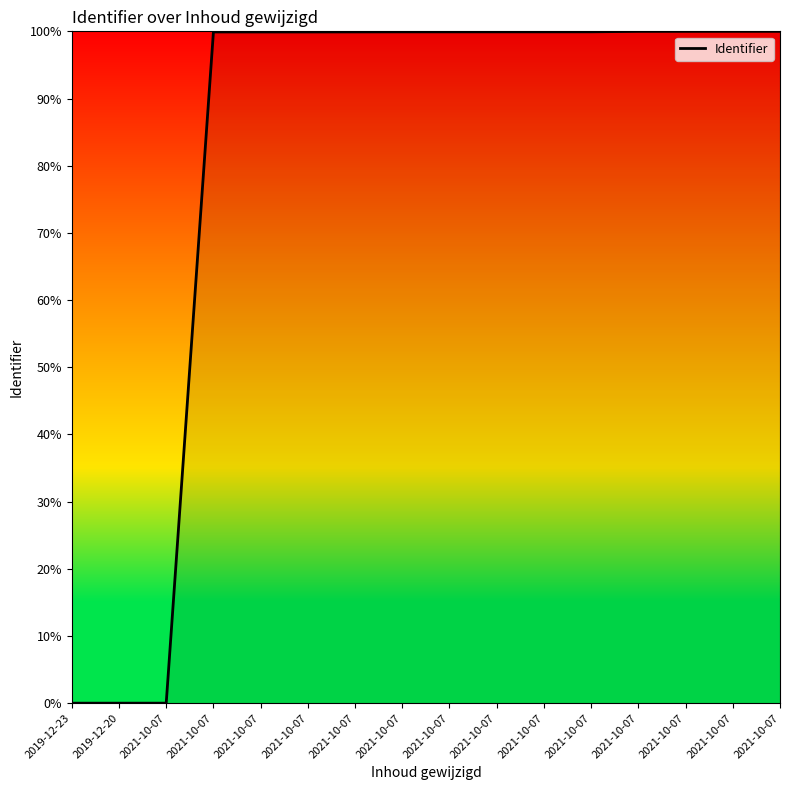

What is the label of the 4th point from the right?

2021-10-07